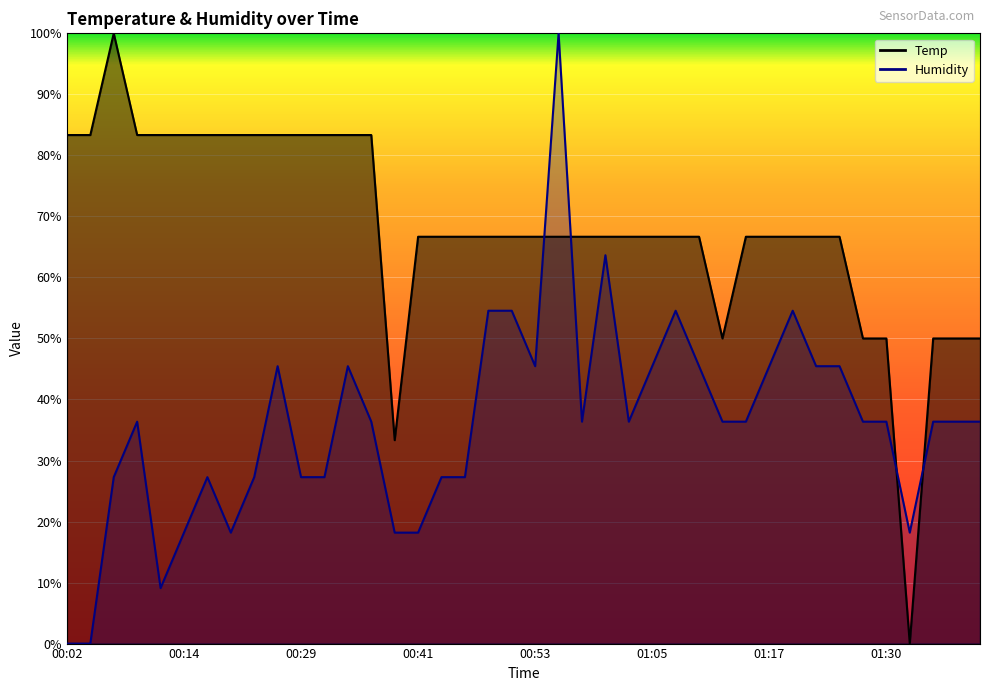

How many data points in Temp are above 66?

32